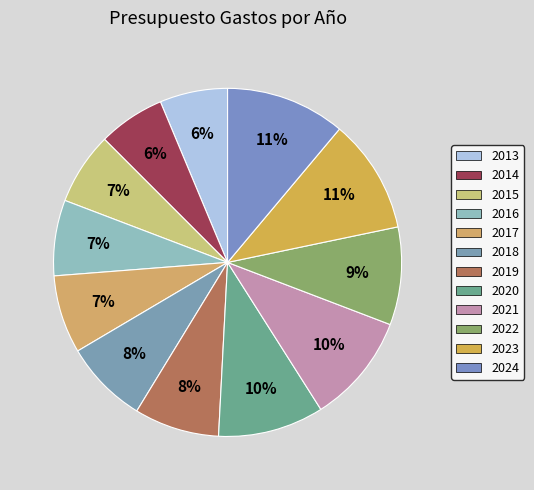

To the nearest percent, what is the difference between the 2021 and 2015 slice percentages?

3%